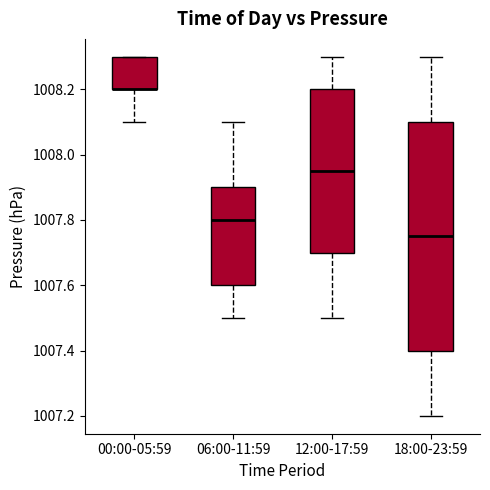

Where is the upper edge of the box for 06:00-11:59 on the y-axis? The values are not printed on the chart, so give them approximately, as read against the axis.

1007.90